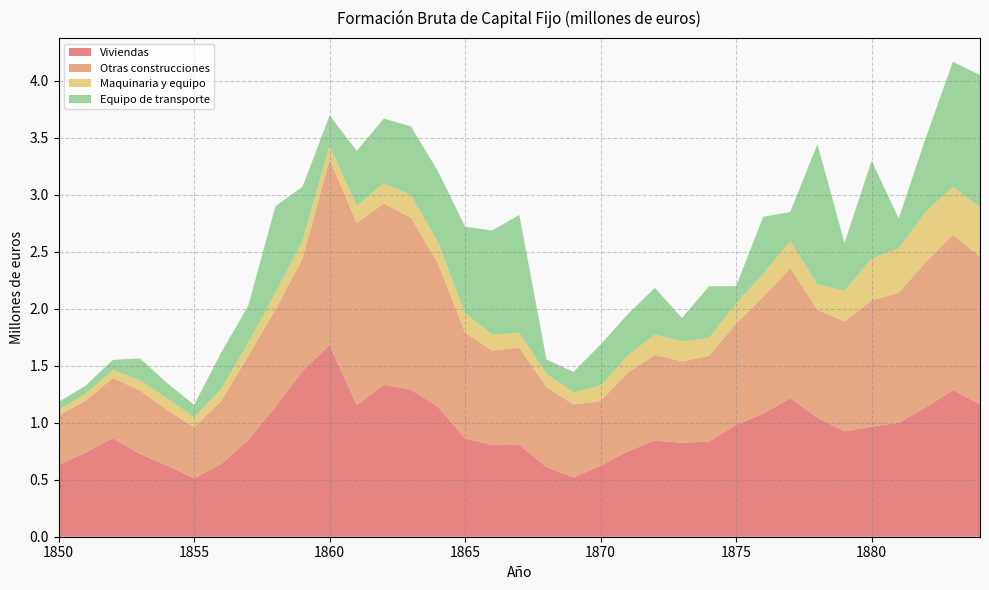

Reading right to left, what are all the values shown in this chart?

Viviendas: 1.2	1.3	1.1	1.0	1.0	0.9	1.0	1.2	1.1	1.0	0.8	0.8	0.8	0.8	0.6	0.5	0.6	0.8	0.8	0.9	1.1	1.3	1.3	1.2	1.7	1.5	1.1	0.8	0.6	0.5	0.6	0.7	0.9	0.7	0.6
Otras construcciones: 1.3	1.4	1.3	1.1	1.1	1.0	0.9	1.1	1.0	0.9	0.8	0.7	0.8	0.7	0.6	0.6	0.7	0.9	0.8	0.9	1.3	1.5	1.6	1.6	1.6	1.0	0.9	0.7	0.6	0.5	0.5	0.6	0.5	0.5	0.4
Maquinaria y equipo: 0.4	0.4	0.4	0.4	0.4	0.3	0.2	0.2	0.2	0.2	0.2	0.2	0.2	0.1	0.1	0.1	0.1	0.1	0.1	0.2	0.2	0.2	0.2	0.1	0.1	0.2	0.1	0.1	0.1	0.1	0.1	0.1	0.1	0.1	0.0
Equipo de transporte: 1.2	1.1	0.6	0.3	0.9	0.4	1.2	0.3	0.5	0.2	0.5	0.2	0.4	0.4	0.4	0.2	0.1	1.0	0.9	0.8	0.6	0.6	0.6	0.5	0.3	0.5	0.8	0.3	0.3	0.1	0.1	0.2	0.1	0.1	0.1